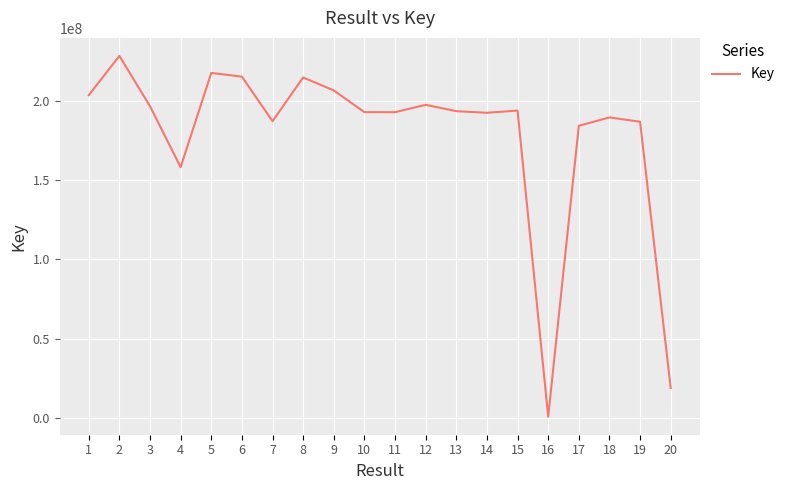

At which category does the data reach its first local valley?

4